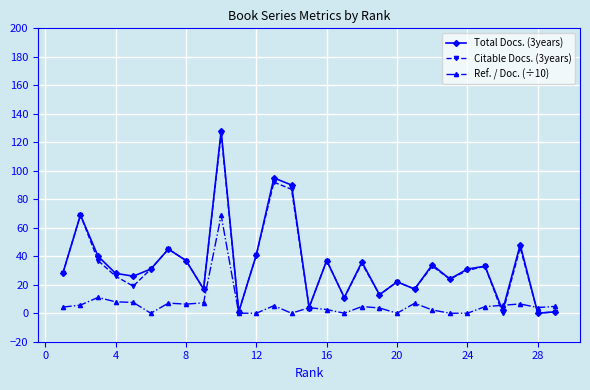

True or false: Citable Docs. (3years) has more than 0 interior local peaks.

True